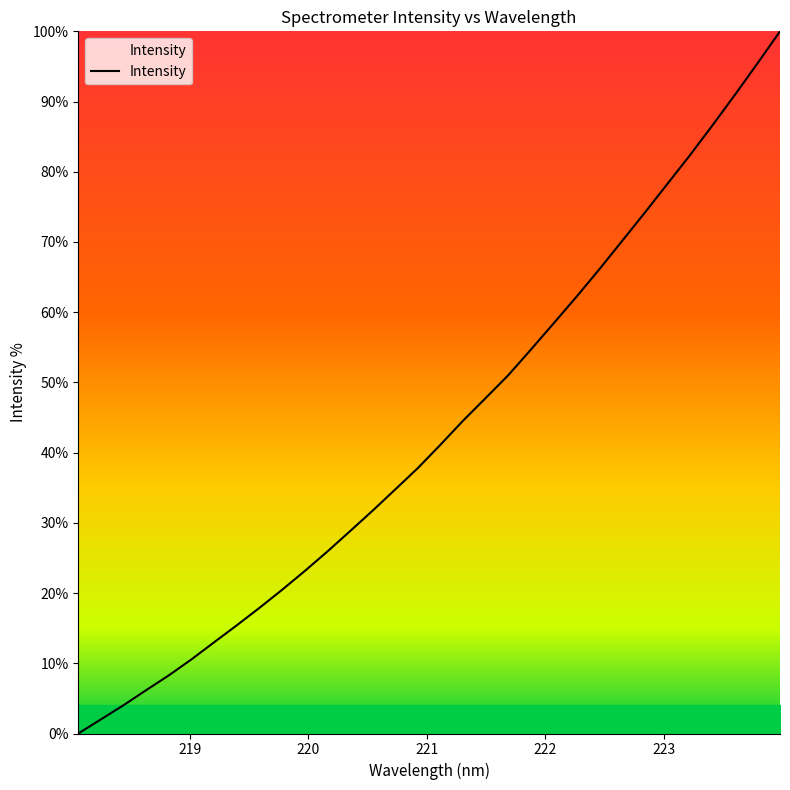

What is the difference between the maximum and minimum values?

100.0